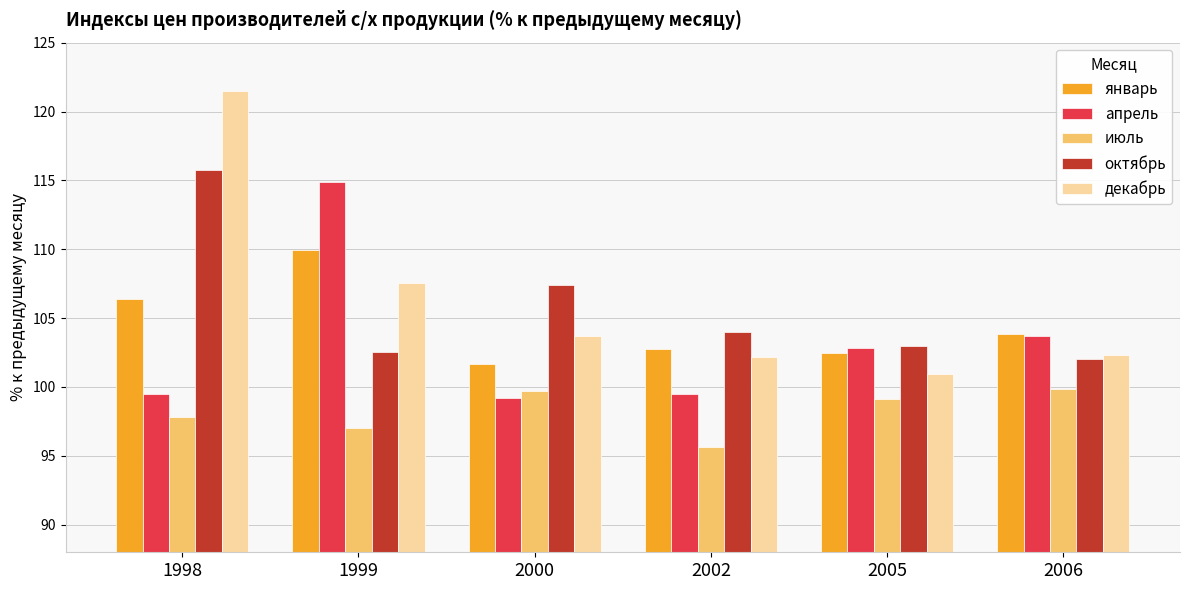

Read the апрель value at 2002.

99.5